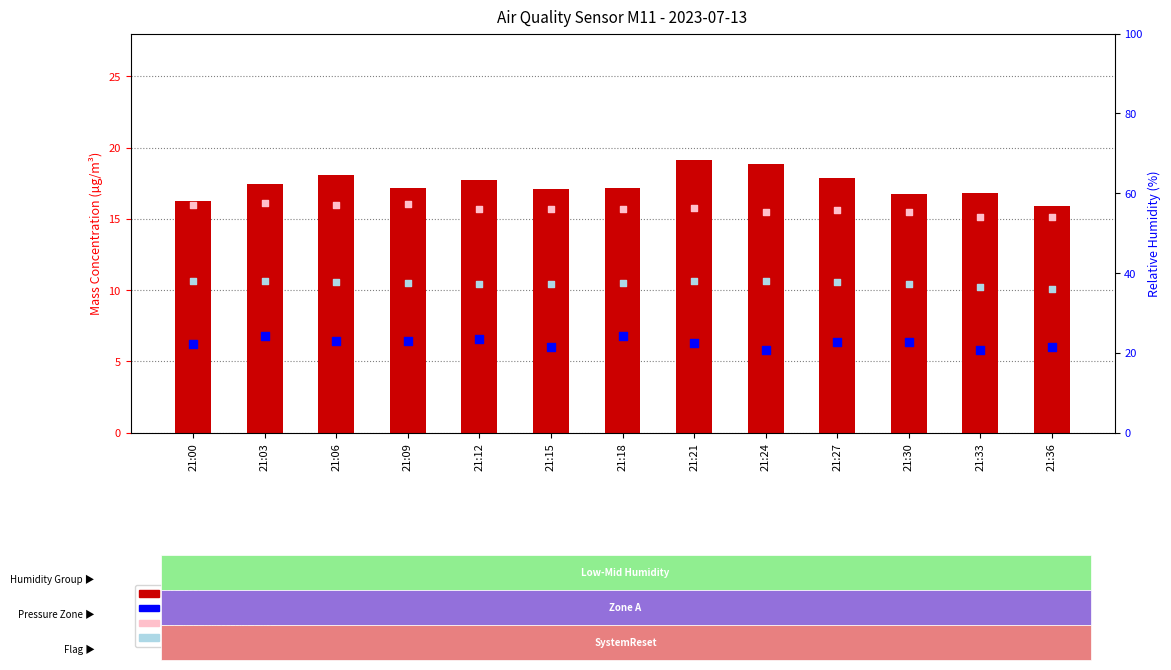

Which series contains the highest Y value?

U1_M11 (rel humidity)